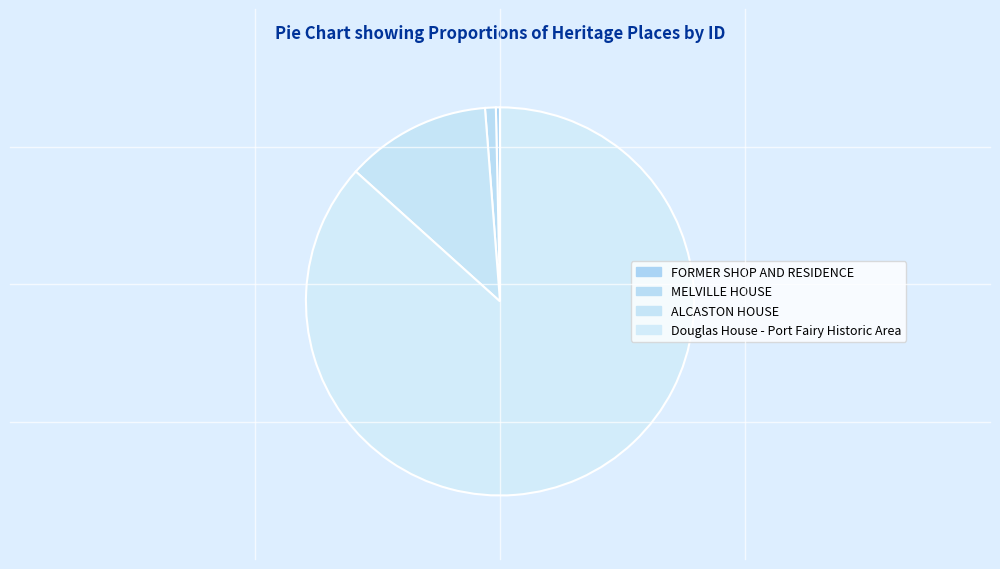

Which has a higher value, ALCASTON HOUSE or FORMER SHOP AND RESIDENCE?

ALCASTON HOUSE